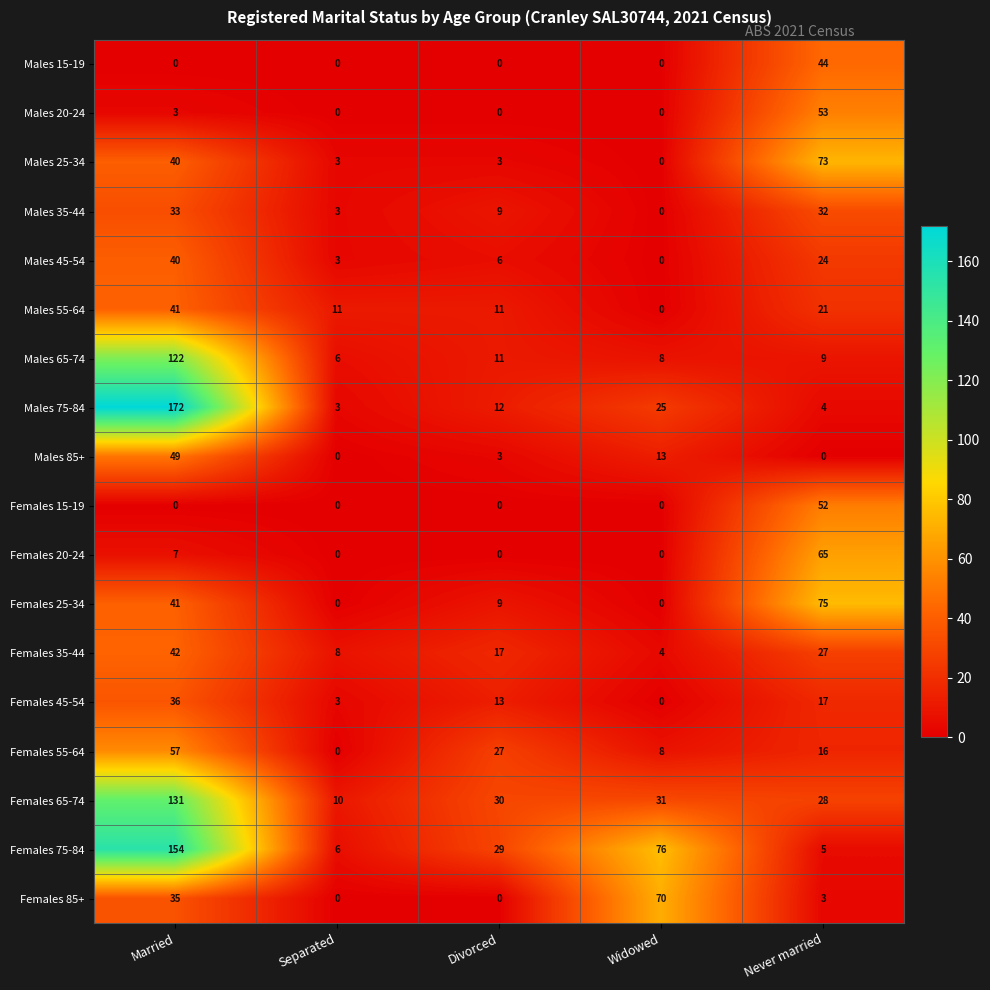

How many categories are shown in the chart?

5